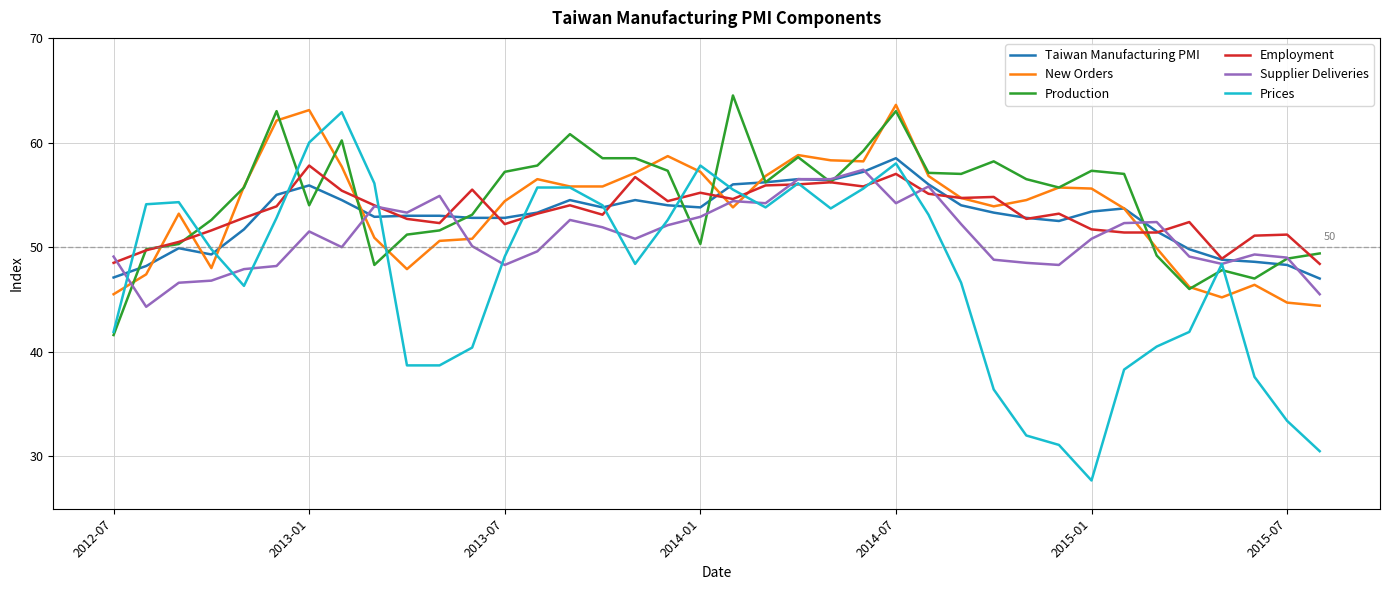

Which series has the largest total across all categories?

Production